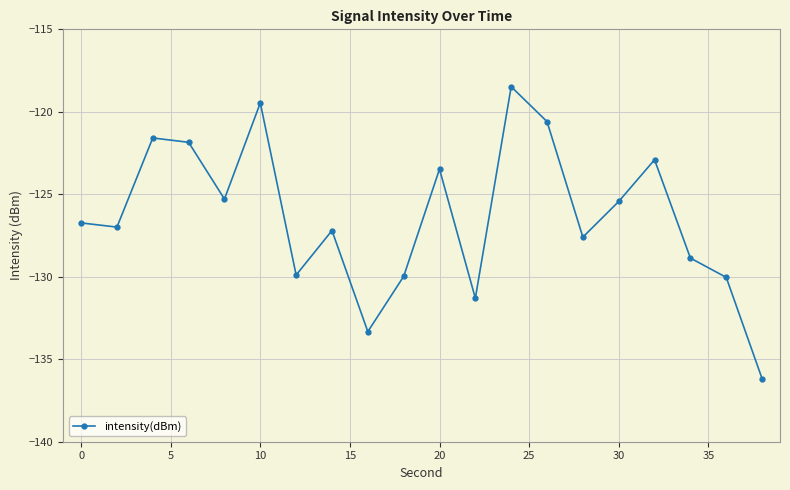

How many categories are shown in the chart?

20